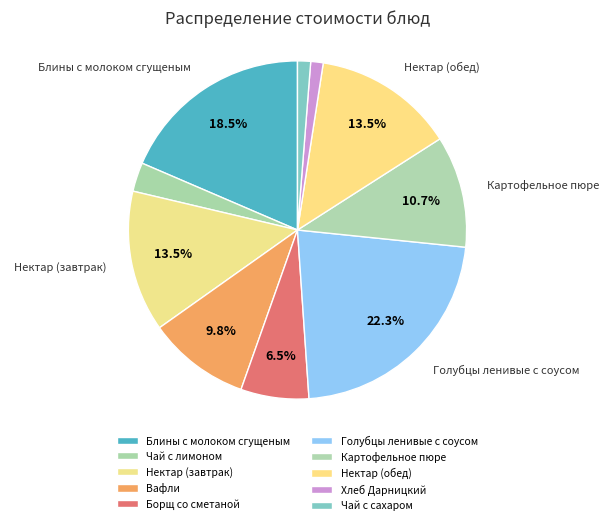

How many slices are in this pie chart?

10